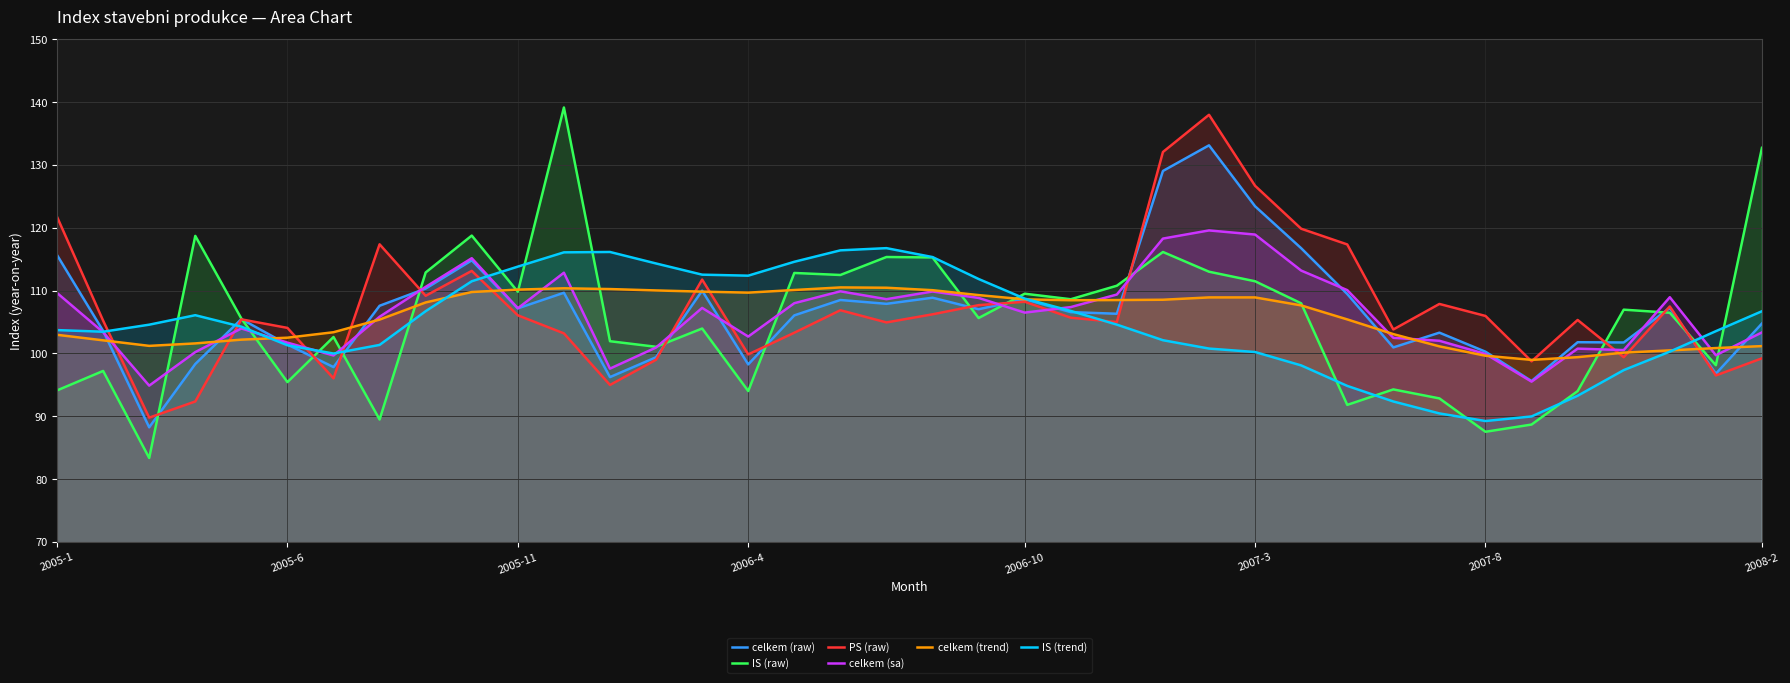

The value of celkem (trend) at 2005-6 is 102.5. True or false?

True